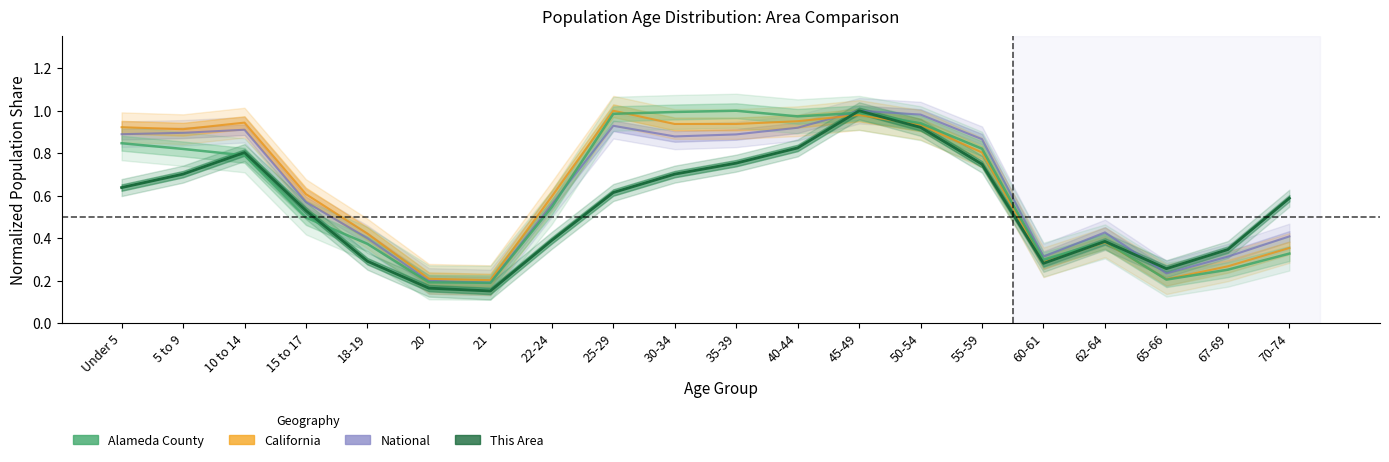

Is it true that national equals 0.1 at 20?

False